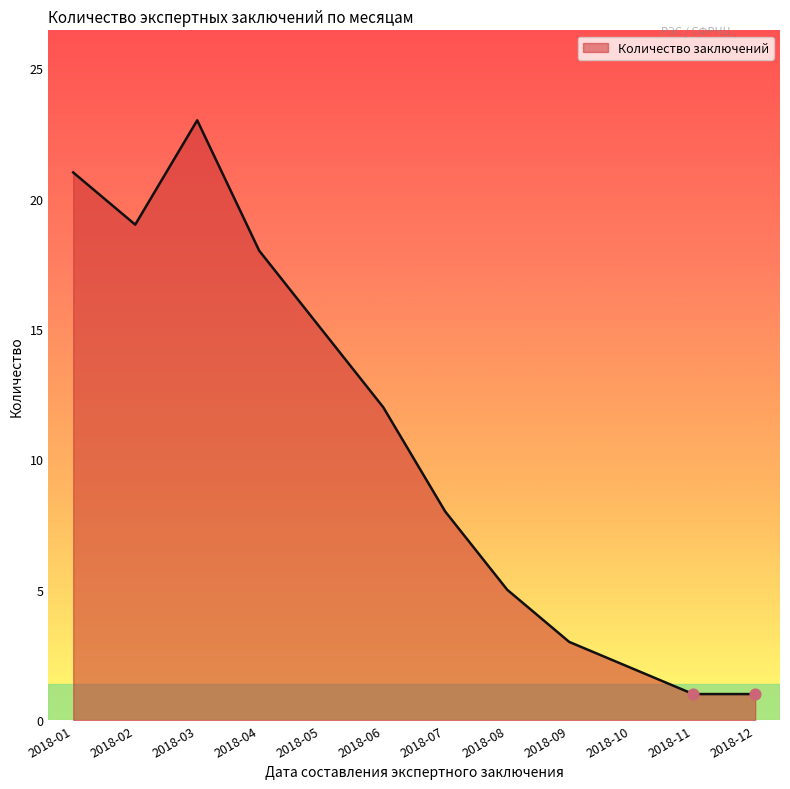

Between 2018-01 and 2018-11, which is larger?

2018-01